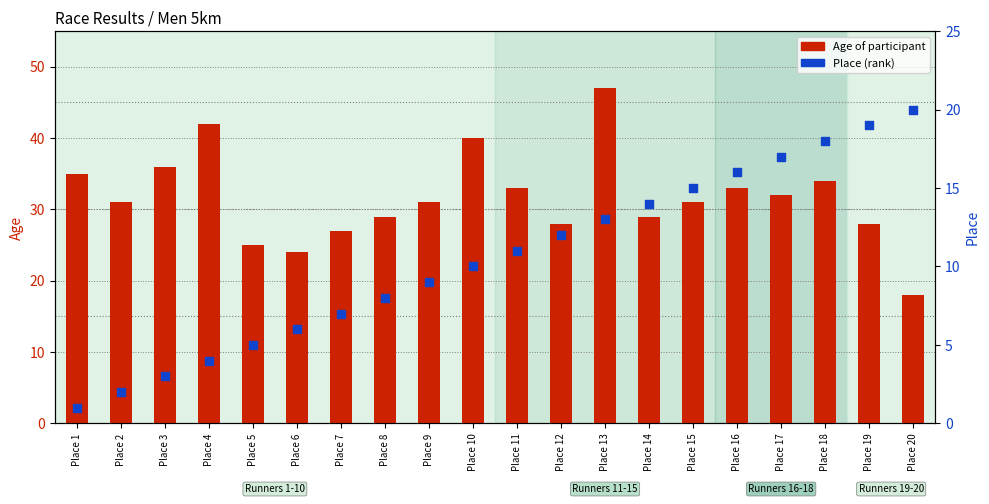

At which category is the sum across all series the highest?

Place 13